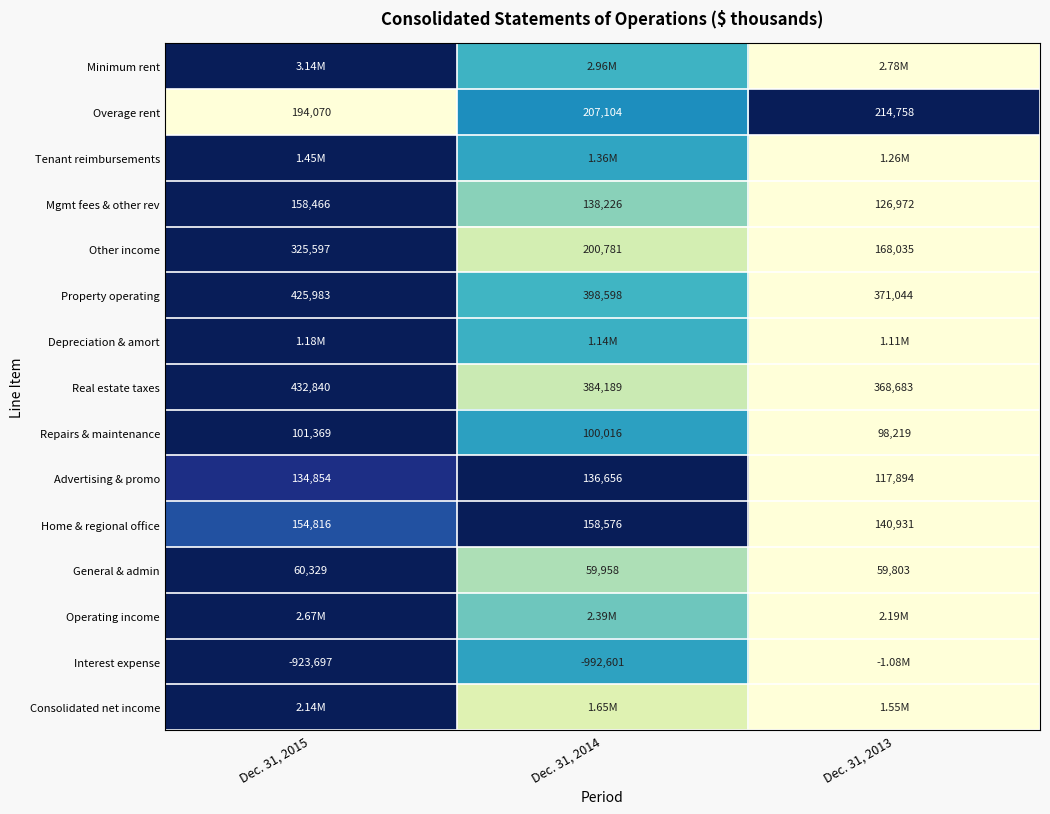

Is the value of General & admin at Dec. 31, 2014 greater than the value of Property operating at Dec. 31, 2015?

No